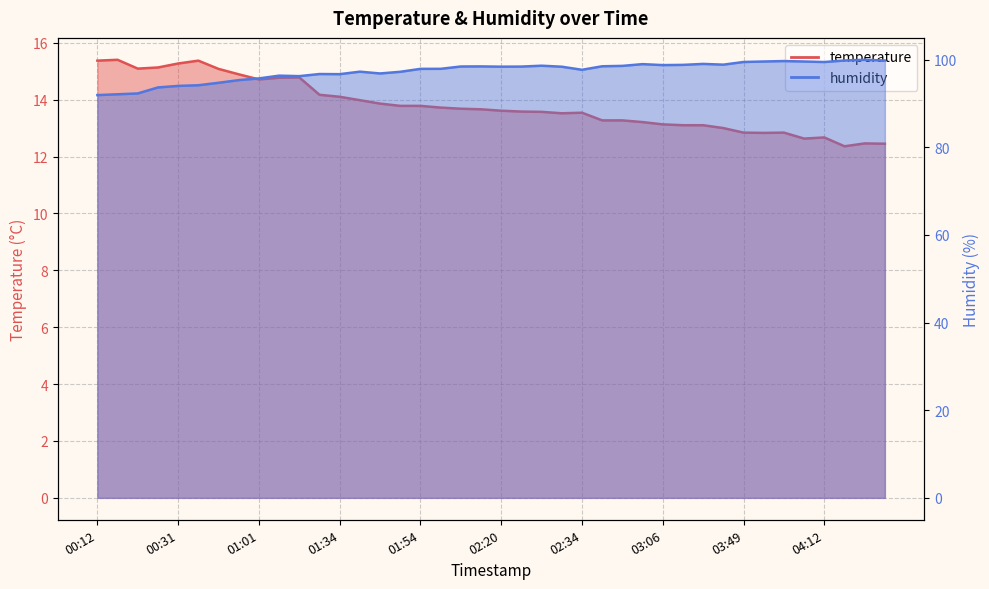

Between 00:26 and 01:46, which series saw the biggest shift?

humidity